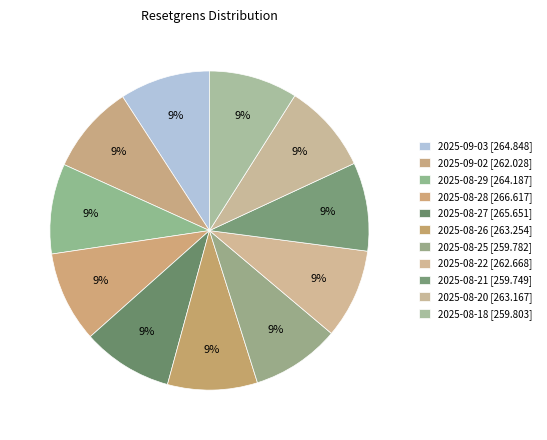

To the nearest percent, what percentage of the pie is 2025-08-18?

9%